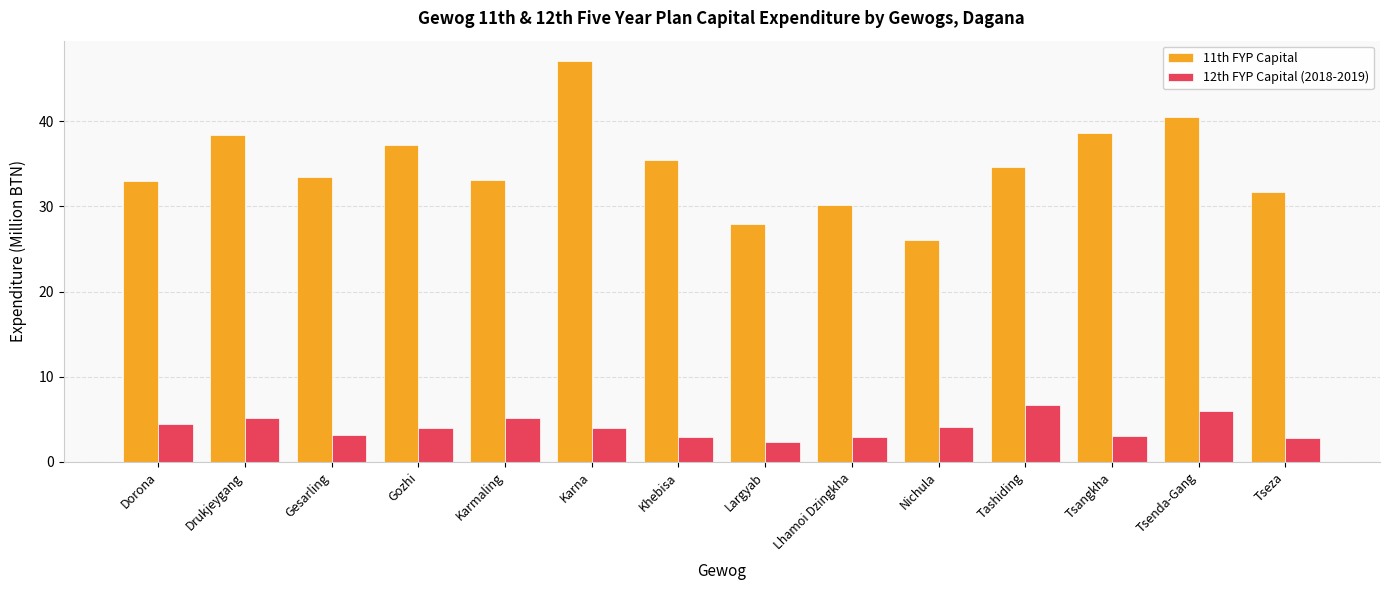

What is the minimum value shown in the chart?

2.3